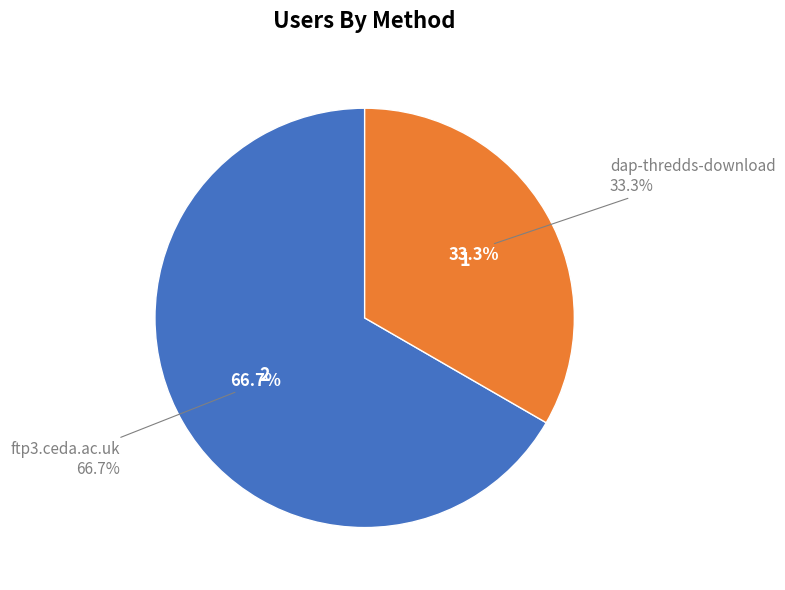

To the nearest percent, what is the average slice percentage?

50%